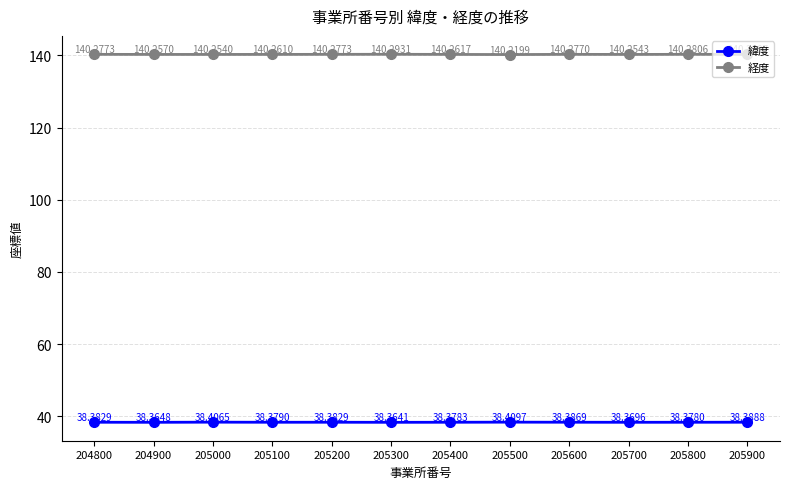

The value of 経度 at 205200 is 243.7. True or false?

False